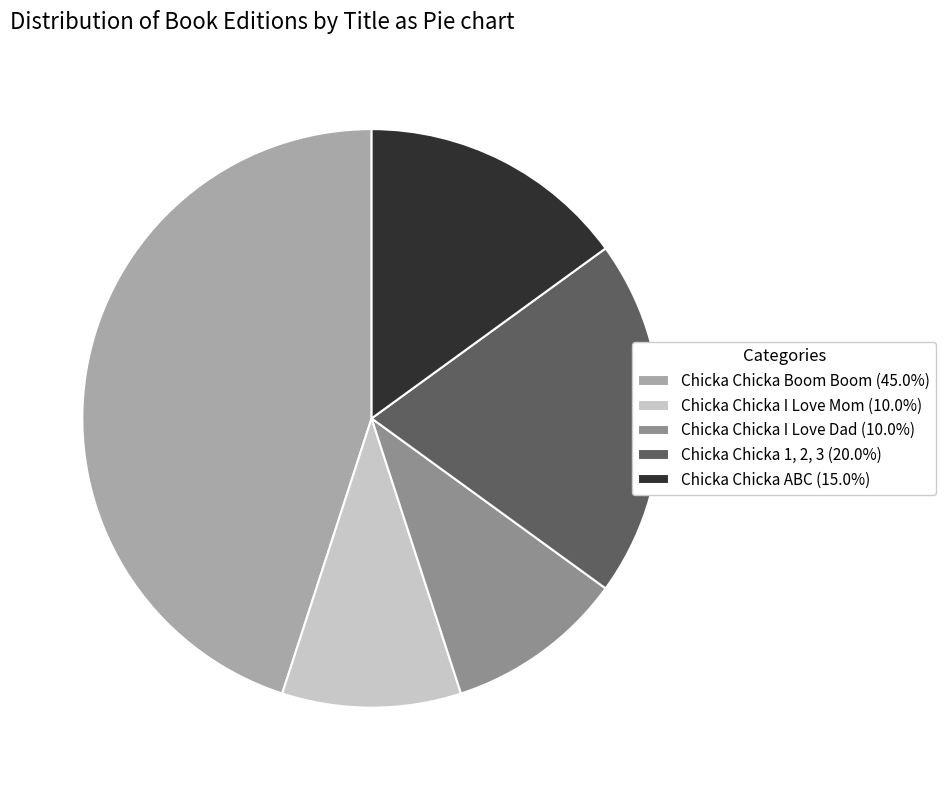

What is the ratio of the value at Chicka Chicka I Love Dad (10.0%) to the value at Chicka Chicka I Love Mom (10.0%)?

1.0